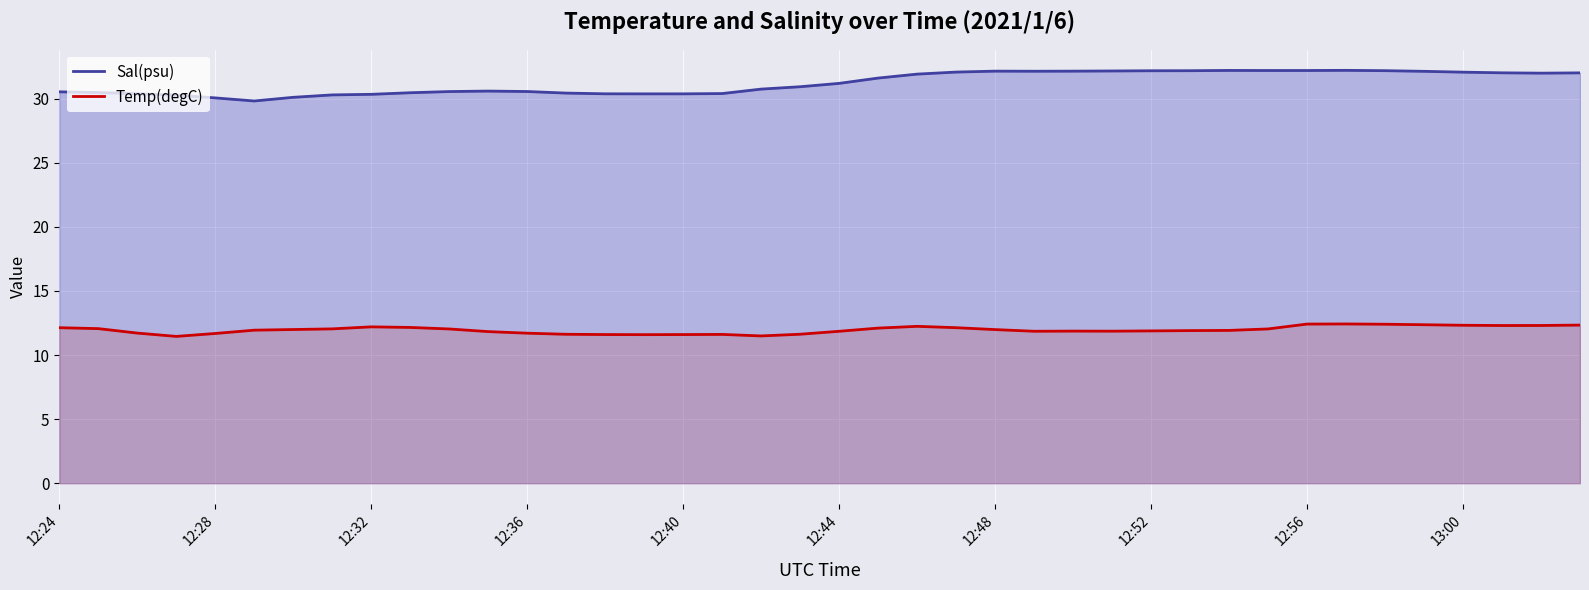

What is the minimum value shown in the chart?

11.5